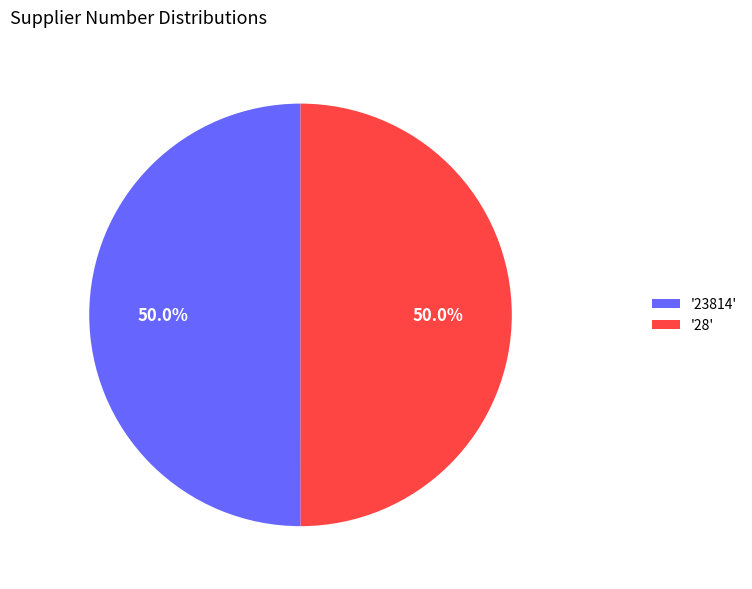

Is the sum of '28' and '23814' greater than half?

Yes